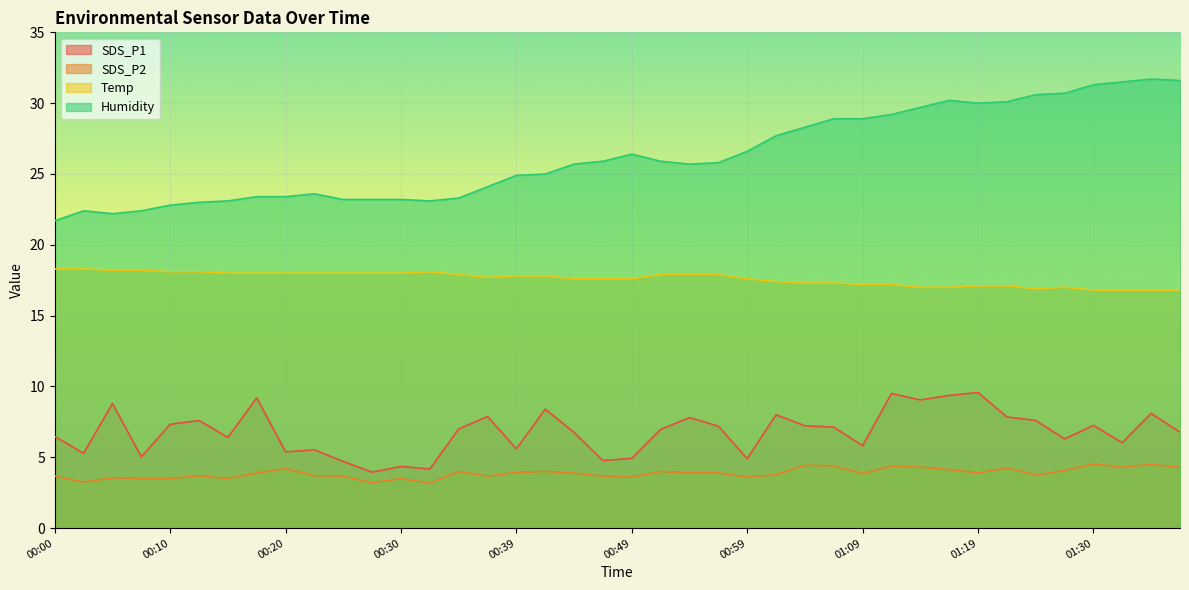

Reading left to right, transcribe all the data shown in this chart.

SDS_P1: 00:00=6.5	00:03=5.3	00:05=8.8	00:08=5.0	00:10=7.3	00:13=7.6	00:15=6.4	00:17=9.2	00:20=5.4	00:22=5.5	00:25=4.7	00:27=4.0	00:30=4.3	00:32=4.2	00:35=7.0	00:37=7.9	00:39=5.6	00:42=8.4	00:44=6.8	00:47=4.8	00:49=4.9	00:52=7.0	00:54=7.8	00:56=7.2	00:59=4.9	01:01=8.0	01:04=7.2	01:06=7.1	01:09=5.8	01:11=9.5	01:14=9.1	01:16=9.4	01:19=9.6	01:22=7.8	01:25=7.6	01:28=6.3	01:30=7.2	01:32=6.0	01:35=8.1	01:37=6.8
SDS_P2: 00:00=3.7	00:03=3.2	00:05=3.5	00:08=3.5	00:10=3.5	00:13=3.7	00:15=3.5	00:17=3.9	00:20=4.2	00:22=3.7	00:25=3.7	00:27=3.2	00:30=3.5	00:32=3.2	00:35=4.0	00:37=3.7	00:39=3.9	00:42=4.0	00:44=3.9	00:47=3.7	00:49=3.6	00:52=4.0	00:54=3.9	00:56=3.9	00:59=3.6	01:01=3.8	01:04=4.4	01:06=4.4	01:09=3.9	01:11=4.4	01:14=4.3	01:16=4.1	01:19=3.9	01:22=4.2	01:25=3.8	01:28=4.1	01:30=4.5	01:32=4.3	01:35=4.5	01:37=4.3
Temp: 00:00=18.3	00:03=18.3	00:05=18.2	00:08=18.2	00:10=18.1	00:13=18.1	00:15=18.0	00:17=18.0	00:20=18.0	00:22=18.0	00:25=18.0	00:27=18.0	00:30=18.0	00:32=18.1	00:35=17.9	00:37=17.7	00:39=17.8	00:42=17.8	00:44=17.6	00:47=17.6	00:49=17.6	00:52=17.9	00:54=17.9	00:56=17.9	00:59=17.6	01:01=17.4	01:04=17.3	01:06=17.3	01:09=17.2	01:11=17.2	01:14=17.0	01:16=17.0	01:19=17.1	01:22=17.1	01:25=16.9	01:28=17.0	01:30=16.8	01:32=16.8	01:35=16.8	01:37=16.8
Humidity: 00:00=21.7	00:03=22.4	00:05=22.2	00:08=22.4	00:10=22.8	00:13=23.0	00:15=23.1	00:17=23.4	00:20=23.4	00:22=23.6	00:25=23.2	00:27=23.2	00:30=23.2	00:32=23.1	00:35=23.3	00:37=24.1	00:39=24.9	00:42=25.0	00:44=25.7	00:47=25.9	00:49=26.4	00:52=25.9	00:54=25.7	00:56=25.8	00:59=26.6	01:01=27.7	01:04=28.3	01:06=28.9	01:09=28.9	01:11=29.2	01:14=29.7	01:16=30.2	01:19=30.0	01:22=30.1	01:25=30.6	01:28=30.7	01:30=31.3	01:32=31.5	01:35=31.7	01:37=31.6